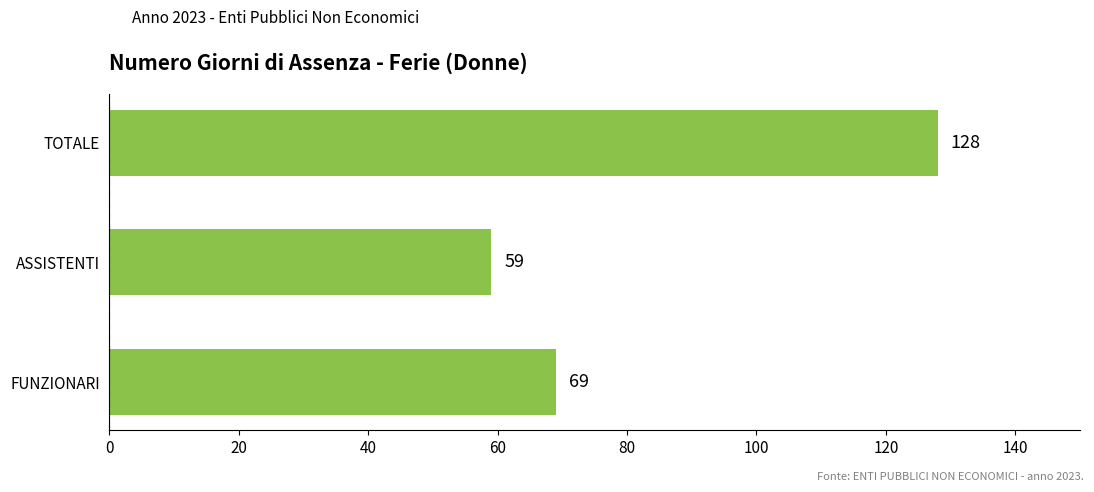

Reading top to bottom, what are all the values shown in this chart?

TOTALE=128	ASSISTENTI=59	FUNZIONARI=69